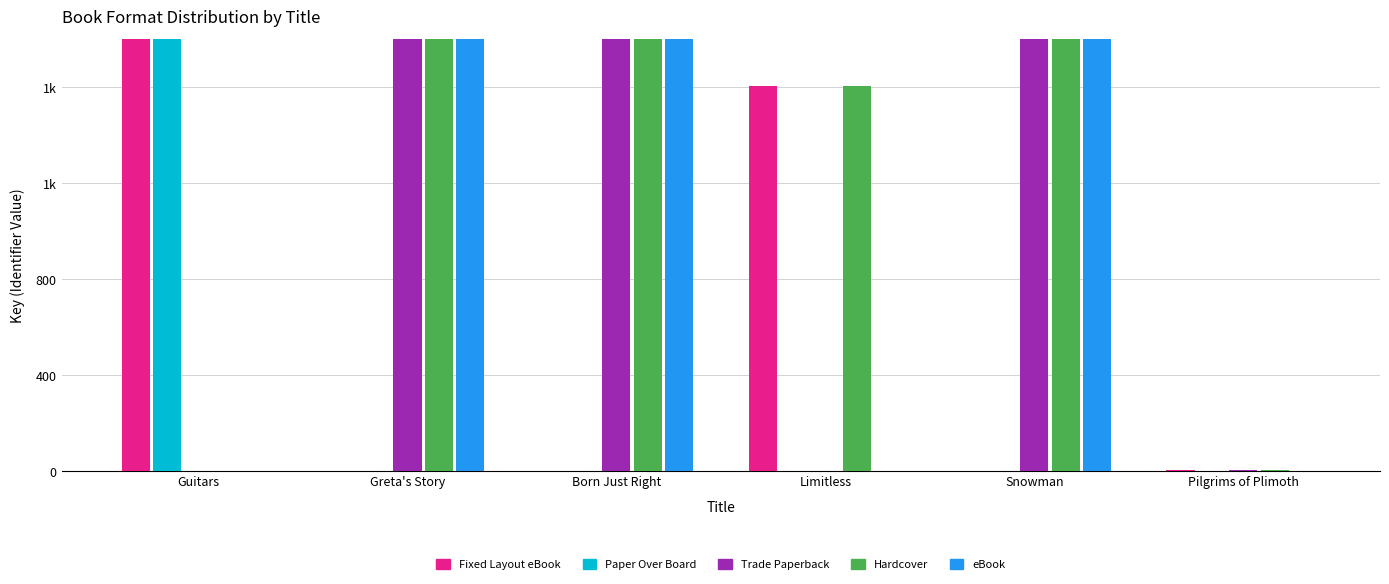

How many groups of bars are there?

6